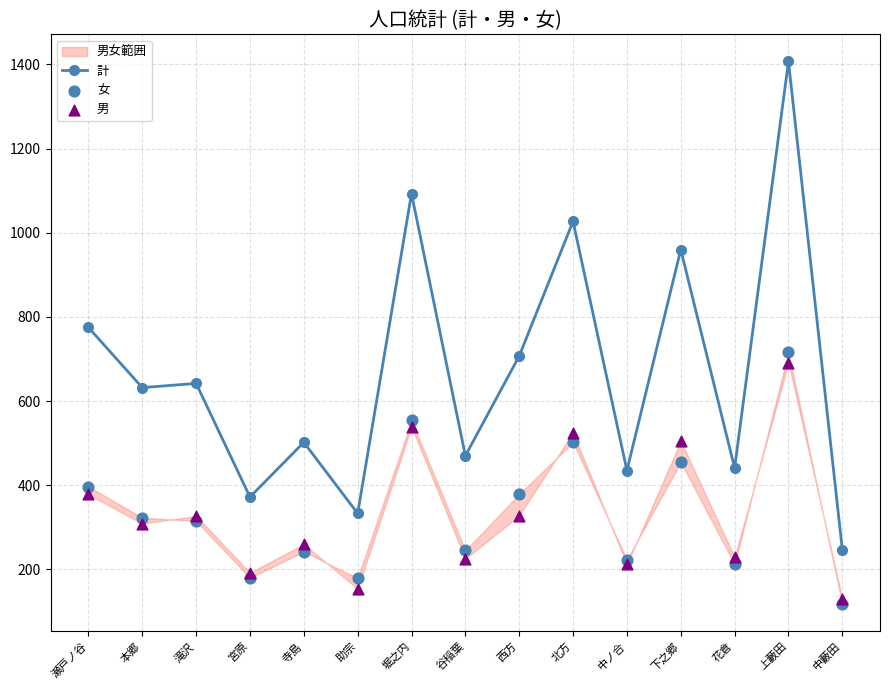

Which series contains the lowest Y value?

女